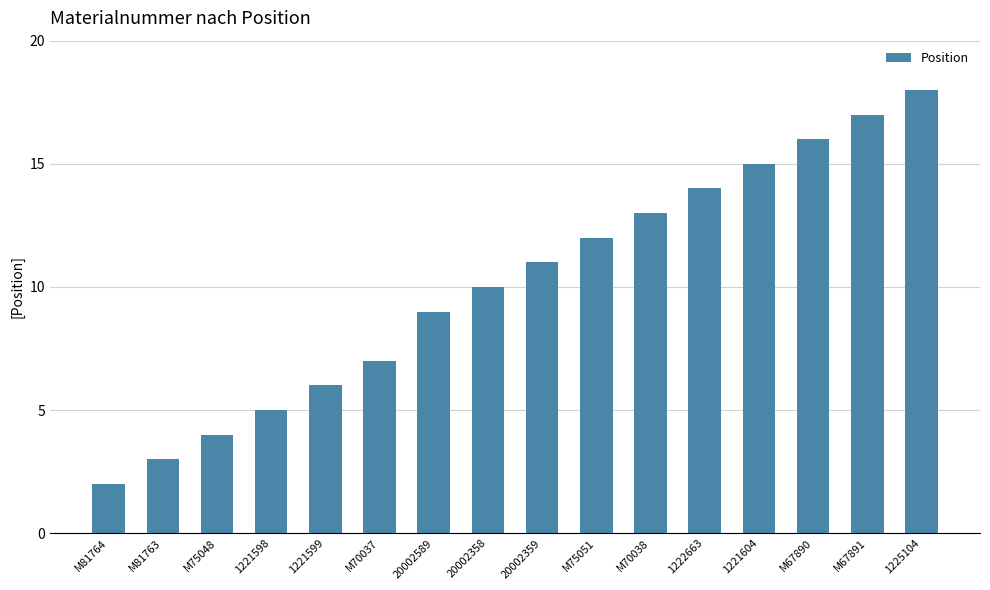

The chart shows a value of 1 at M81763. True or false?

False